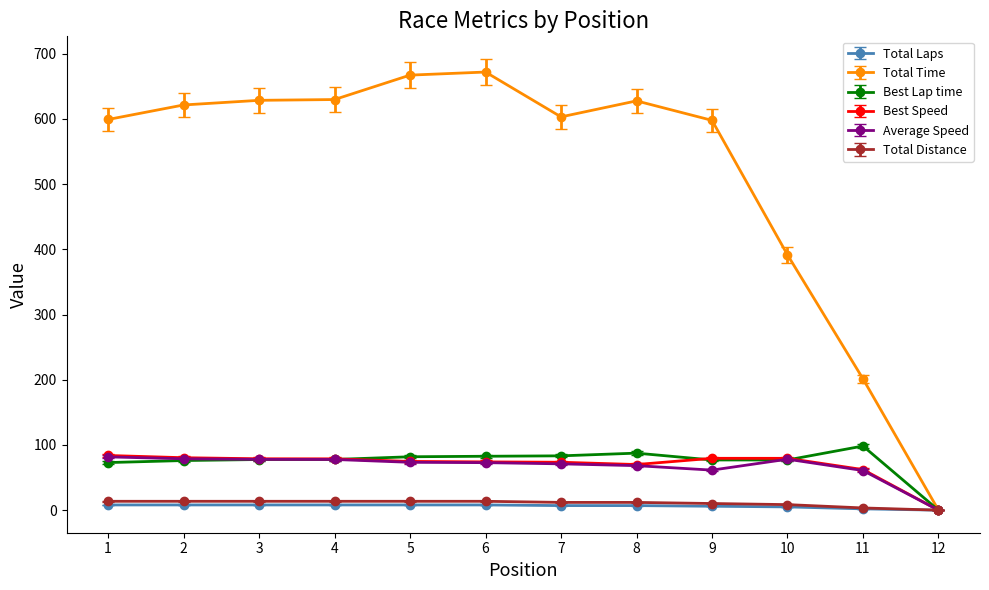

Which series has the largest range (max minus min)?

Total Time